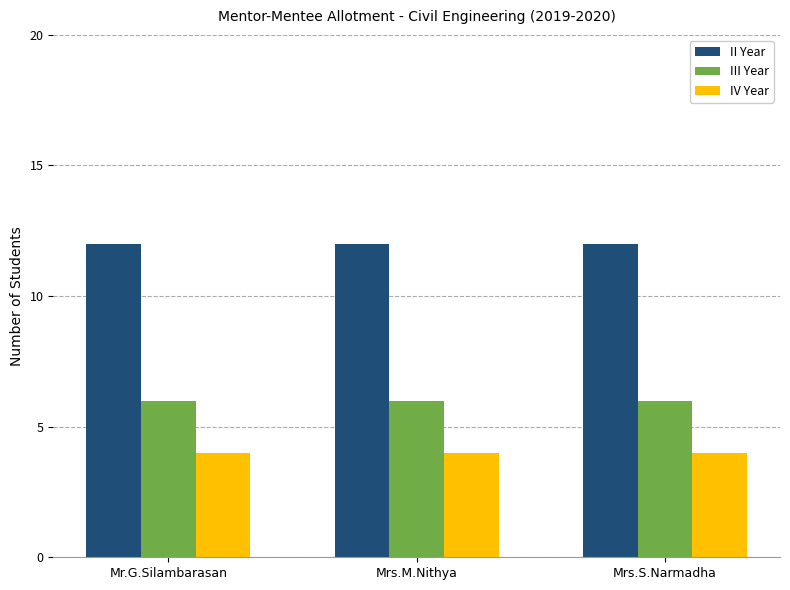

What is the lowest value of the III Year series?

6